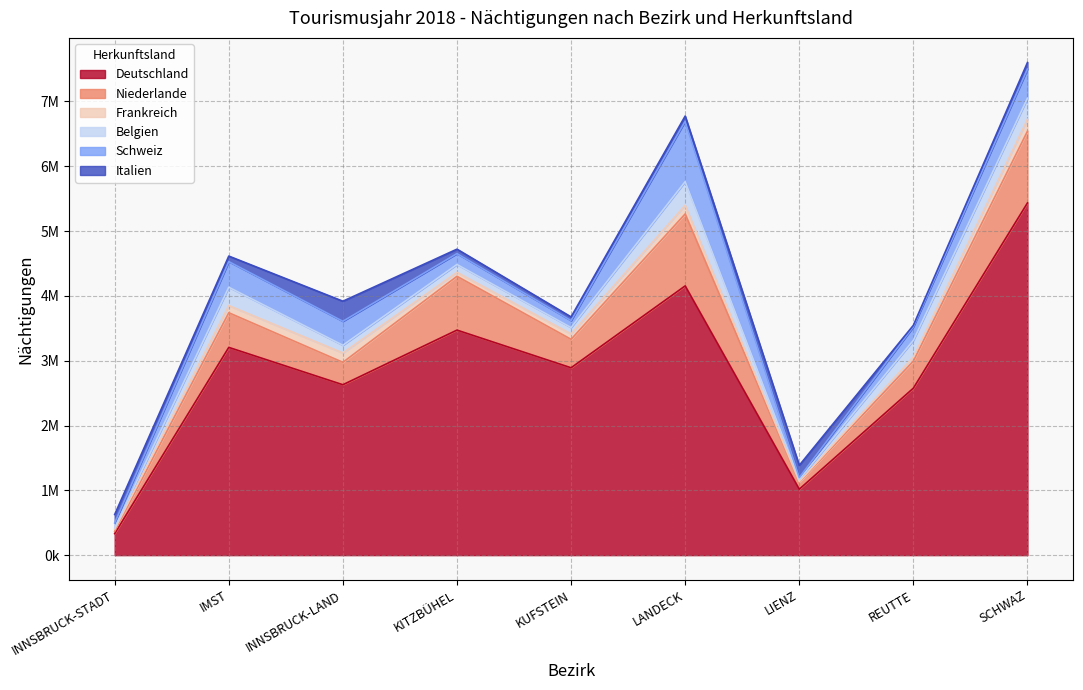

Which series changed the most between KUFSTEIN and LANDECK?

Deutschland